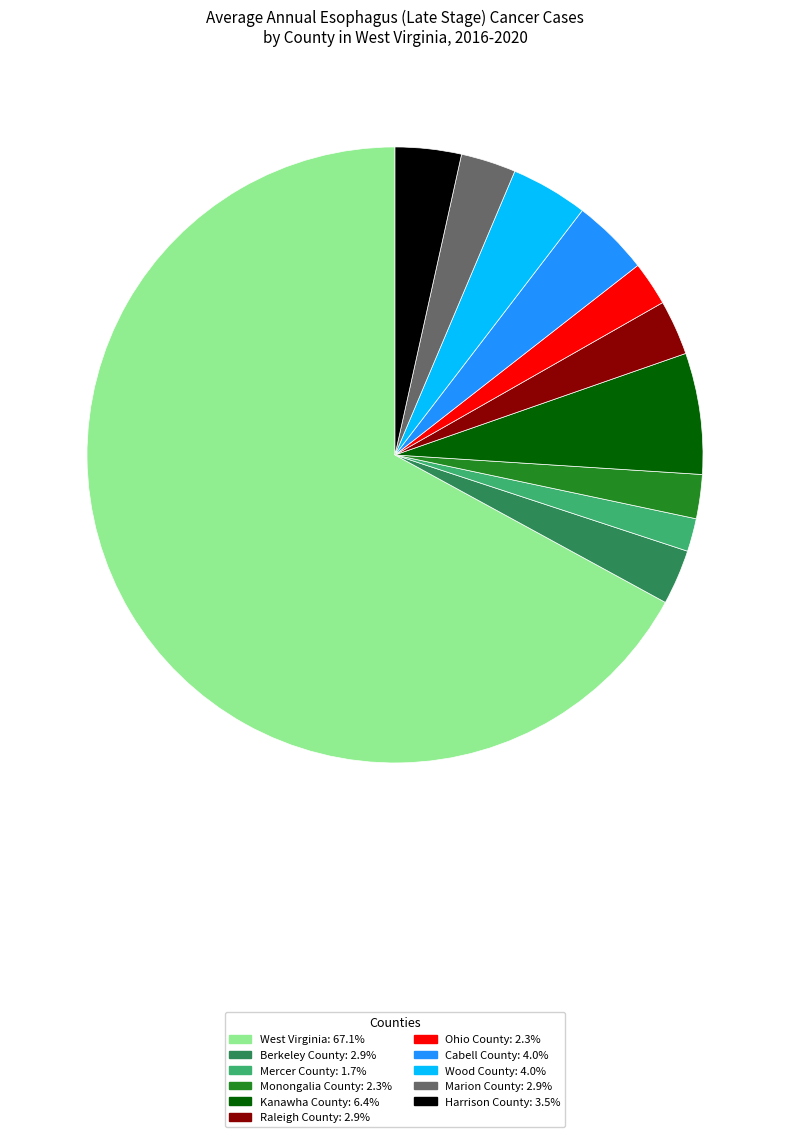

Is it true that Raleigh County is 16% of the pie?

False